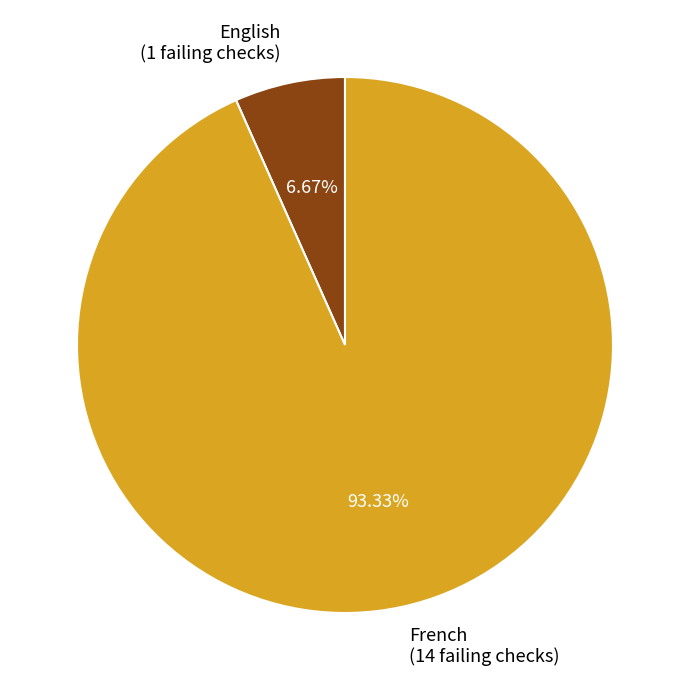

Is English the majority of the pie?

No